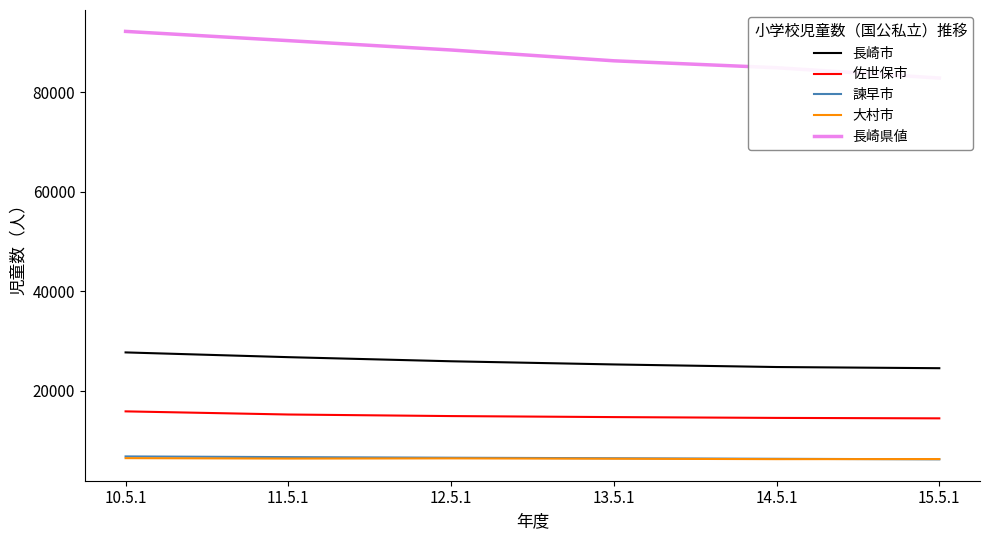

What is the label of the 6th point from the right?

10.5.1